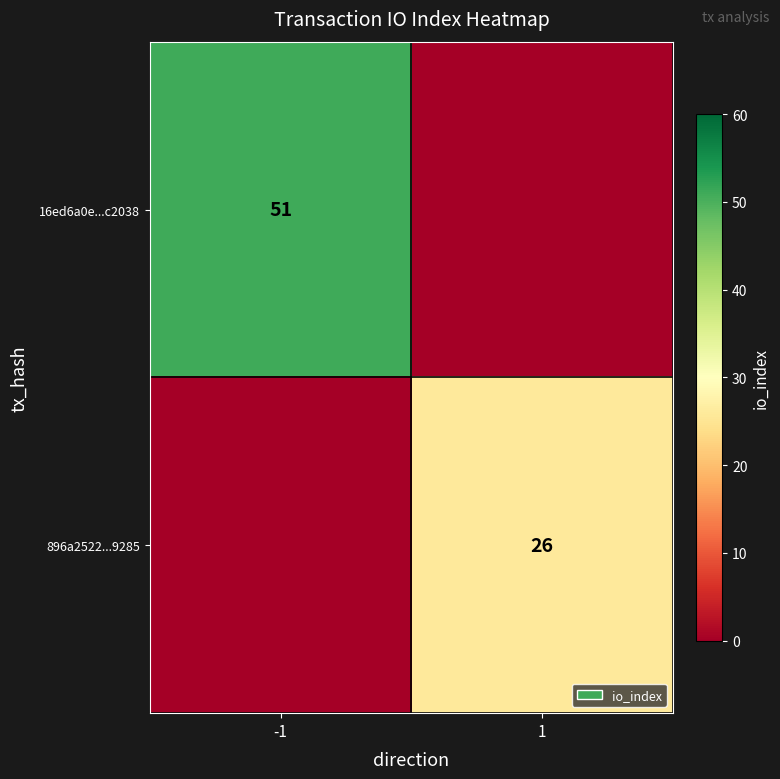

True or false: 896a2522...9285 has a value of 17 at 1.

False